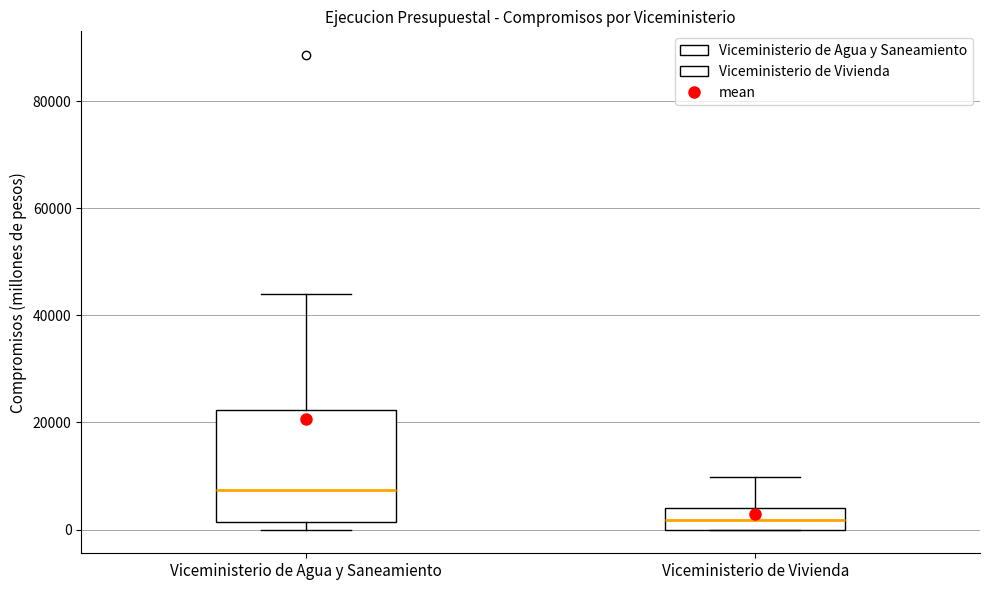

Comparing the boxes themselves (not the whiskers), which one is the tallest?

Viceministerio de Agua y Saneamiento